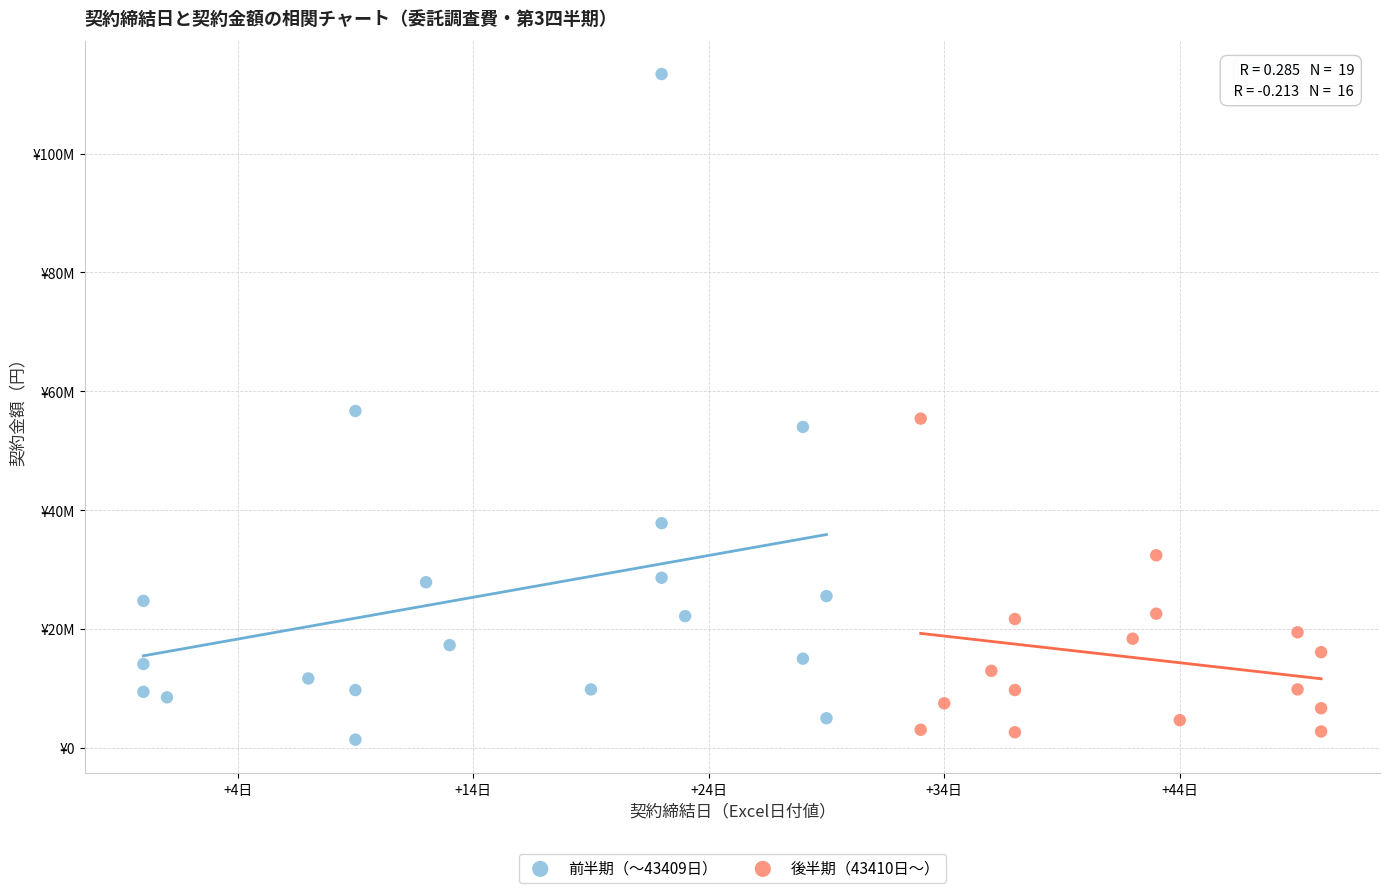

Which series reaches the minimum Y coordinate?

前半期（〜43409日）